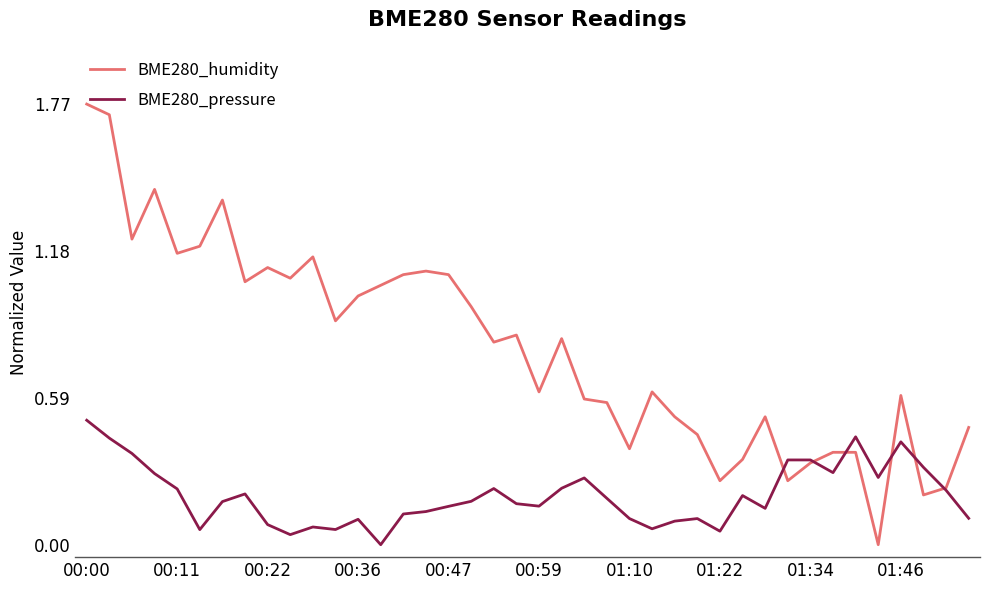

Which series ends up on top after the final intersection of BME280_pressure and BME280_humidity?

BME280_humidity